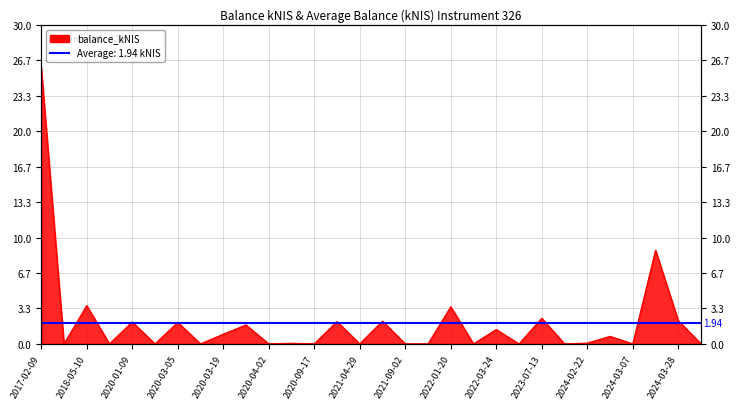

What position from the right is 2021-04-22?

17